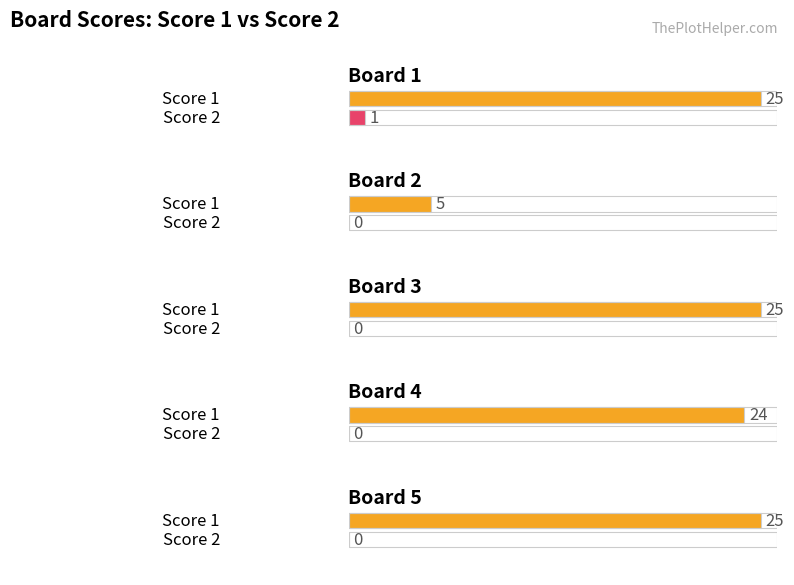

At how many categories does at least one series exceed 11?

4